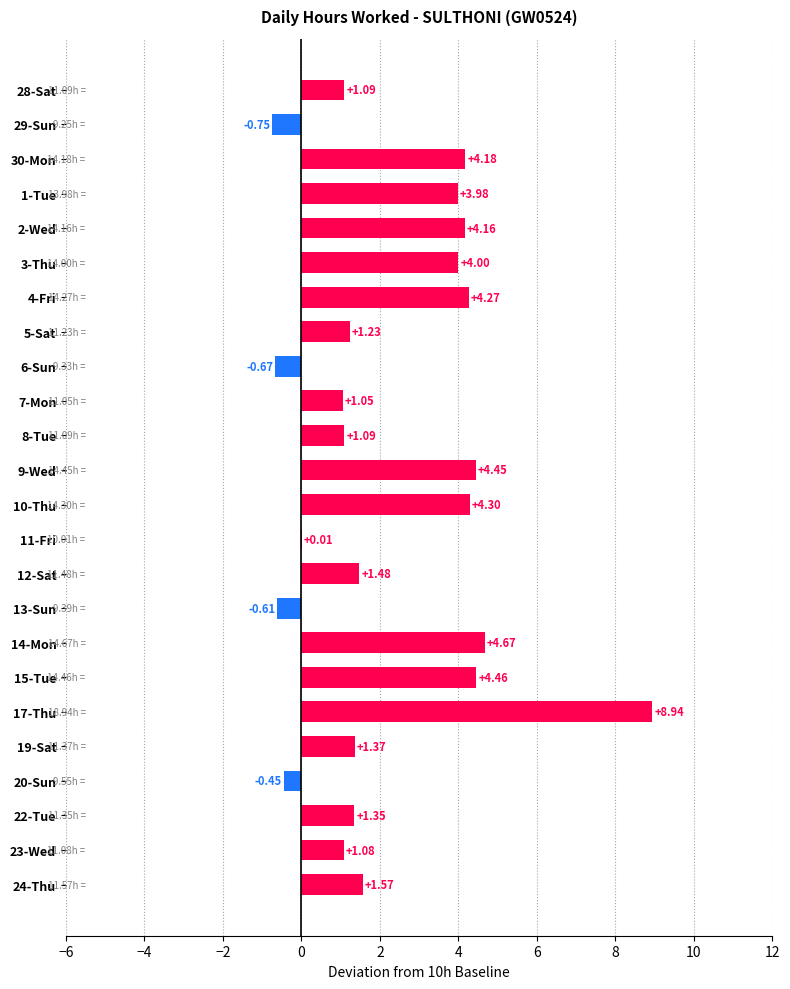

What is the sum of the values at 14-Mon and 28-Sat?

5.8